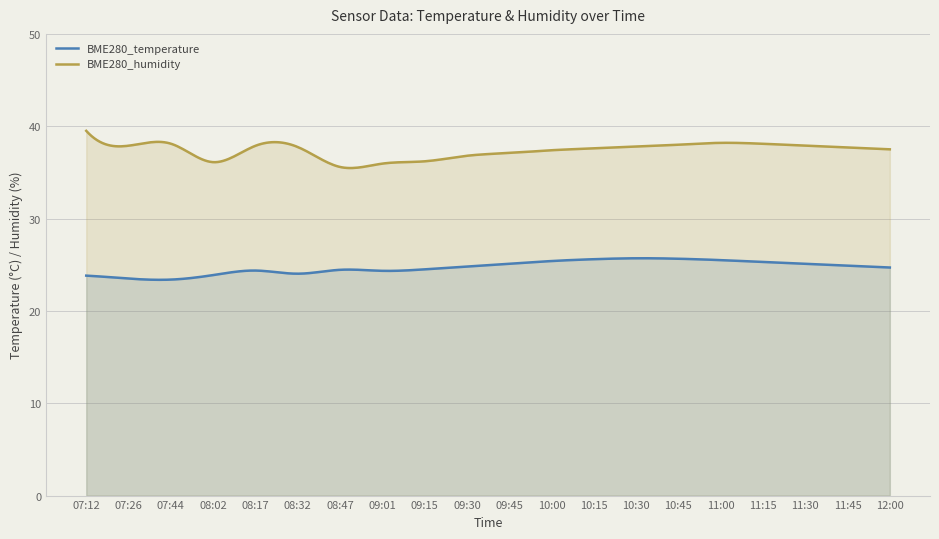

Which series changed the most between 08:02 and 08:17?

BME280_humidity